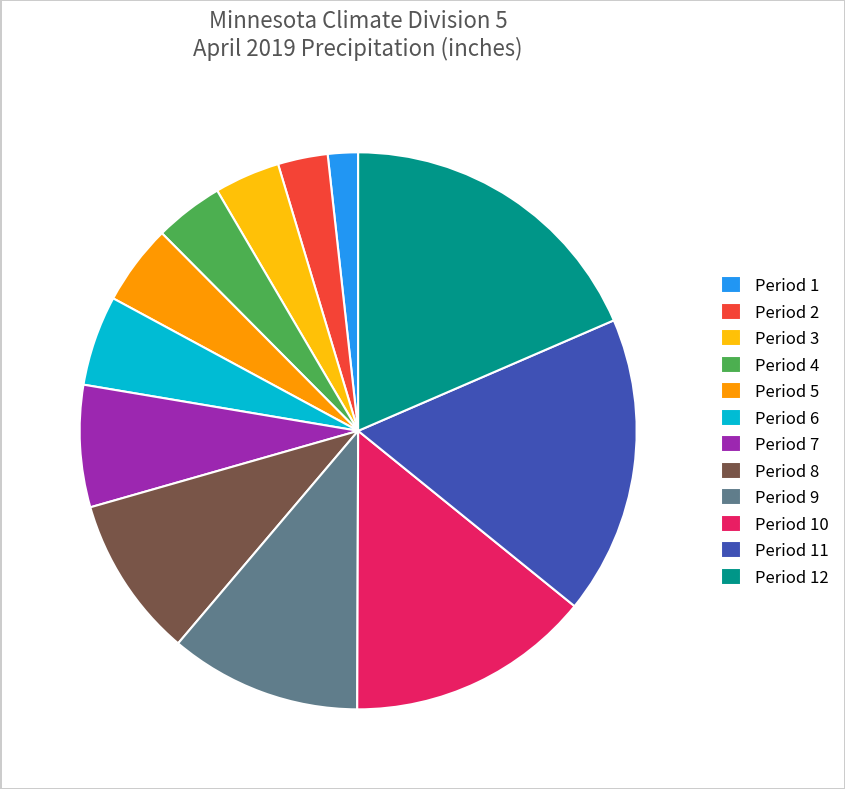

How many segments does this pie chart have?

12